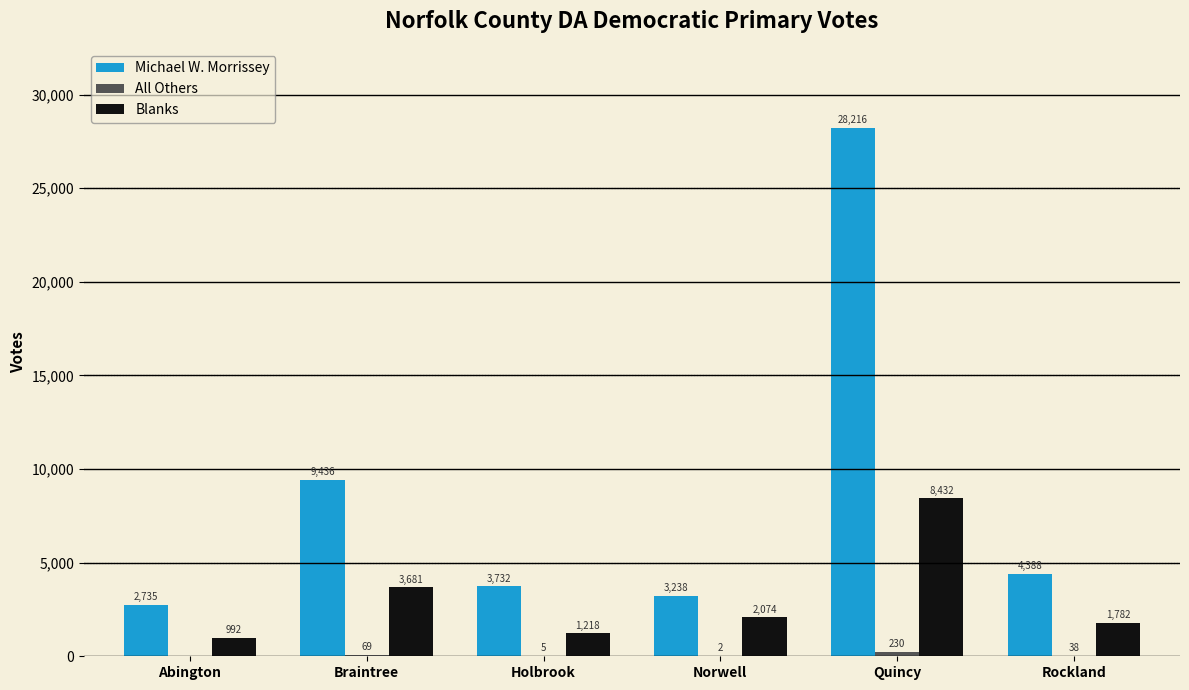

The Michael W. Morrissey series shows 1428 at Abington. True or false?

False